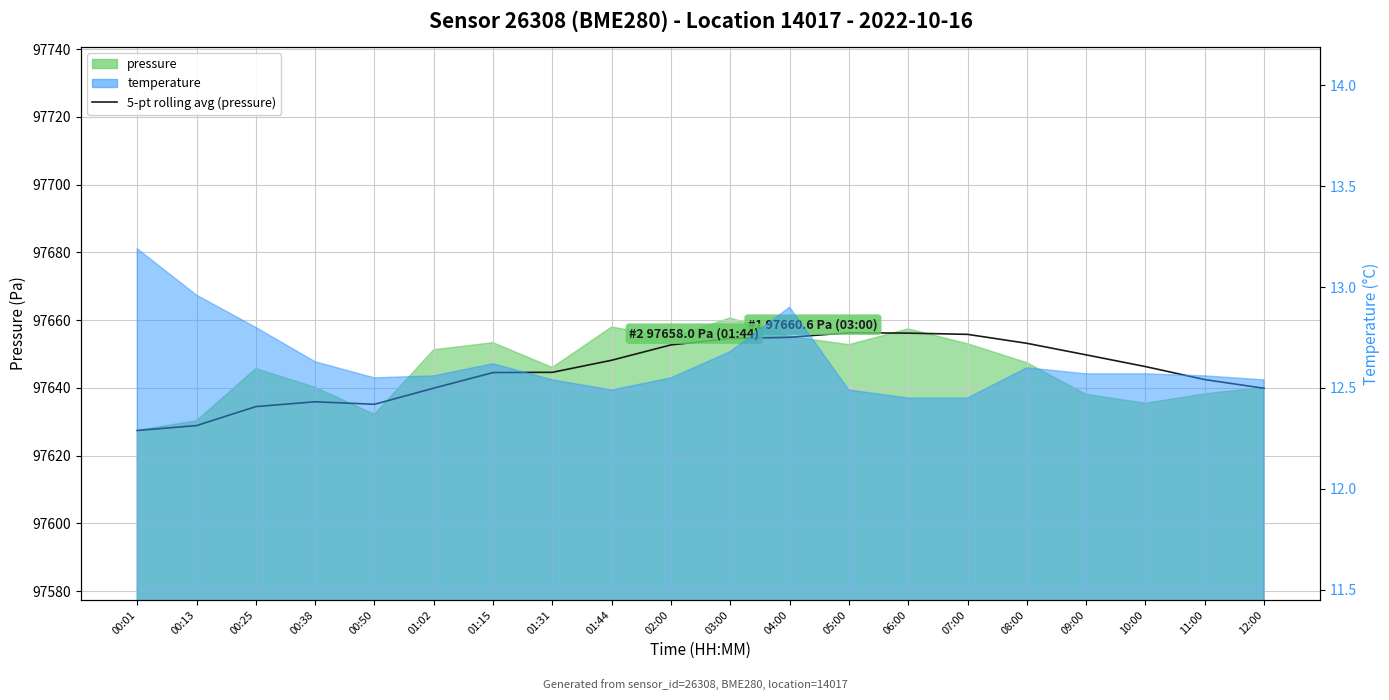

Reading right to left, list all the values displayed in this chart.

97639.9	97642.4	97646.3	97649.7	97653.2	97655.8	97656.2	97656.3	97654.9	97654.6	97652.7	97648.2	97644.6	97644.5	97639.9	97635.2	97635.9	97634.5	97628.9	97627.4